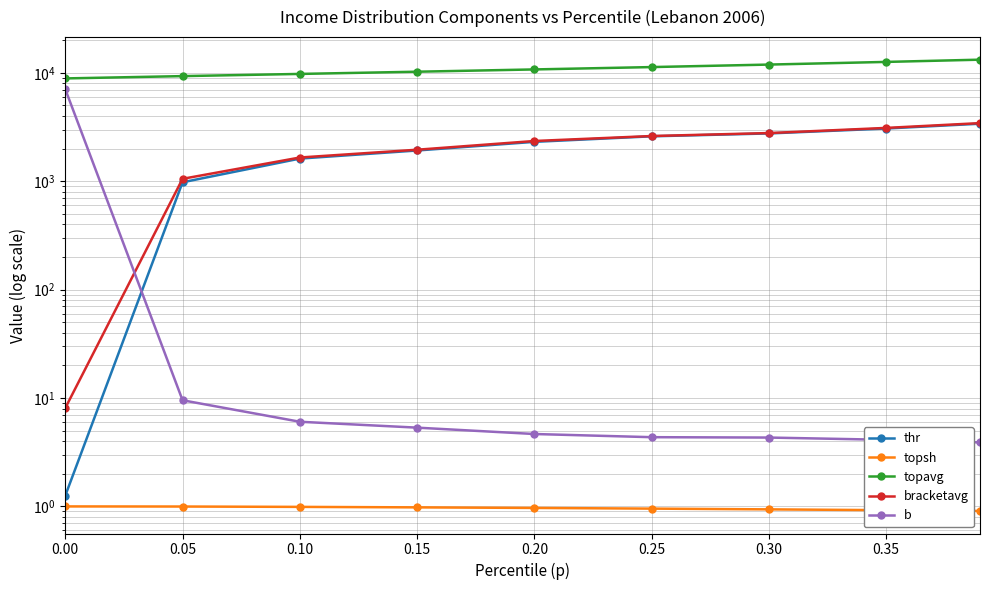

True or false: thr has more than 2 interior local peaks.

False